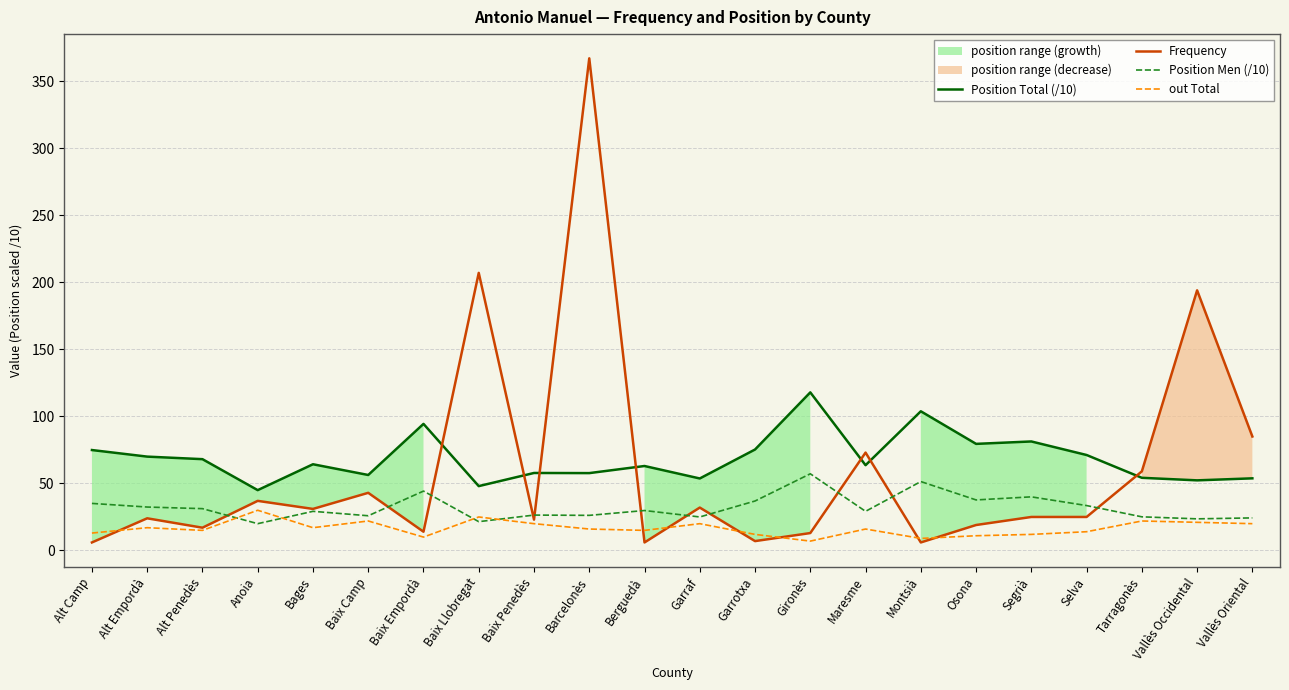

What is the label of the 9th point from the right?

Gironès